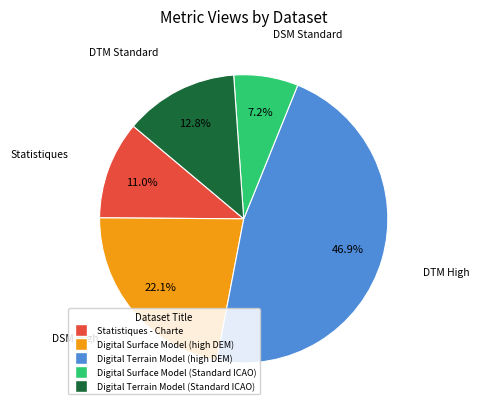

To the nearest percent, what portion does Digital Terrain Model (Standard ICAO) represent?

13%